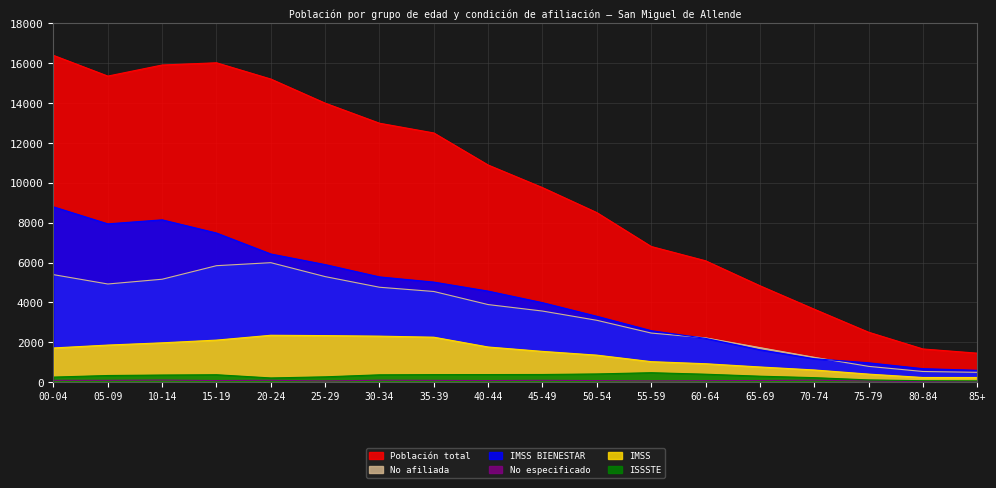

Reading left to right, transcribe all the data shown in this chart.

Población total: 00-04=16397	05-09=15357	10-14=15914	15-19=16025	20-24=15209	25-29=13999	30-34=12992	35-39=12503	40-44=10893	45-49=9760	50-54=8506	55-59=6806	60-64=6089	65-69=4837	70-74=3659	75-79=2504	80-84=1663	85+=1452
No afiliada: 00-04=5392	05-09=4923	10-14=5162	15-19=5842	20-24=5993	25-29=5294	30-34=4760	35-39=4547	40-44=3890	45-49=3565	50-54=3101	55-59=2461	60-64=2221	65-69=1731	70-74=1244	75-79=790	80-84=532	85+=490
IMSS BIENESTAR: 00-04=8795	05-09=7941	10-14=8143	15-19=7481	20-24=6429	25-29=5897	30-34=5279	35-39=5018	40-44=4565	45-49=3985	50-54=3302	55-59=2581	60-64=2194	65-69=1622	70-74=1173	75-79=968	80-84=674	85+=591
No especificado: 00-04=87	05-09=88	10-14=100	15-19=78	20-24=90	25-29=58	30-34=93	35-39=87	40-44=77	45-49=89	50-54=76	55-59=58	60-64=73	65-69=79	70-74=94	75-79=52	80-84=27	85+=21
IMSS: 00-04=1713	05-09=1858	10-14=1971	15-19=2107	20-24=2350	25-29=2333	30-34=2306	35-39=2253	40-44=1761	45-49=1541	50-54=1353	55-59=1026	60-64=922	65-69=759	70-74=609	75-79=401	80-84=231	85+=230
ISSSTE: 00-04=251	05-09=330	10-14=354	15-19=369	20-24=208	25-29=264	30-34=365	35-39=375	40-44=378	45-49=381	50-54=409	55-59=471	60-64=396	65-69=296	70-74=223	75-79=110	80-84=69	85+=60